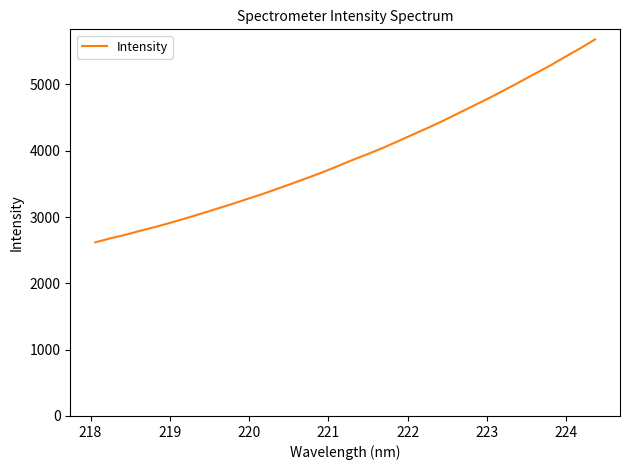

True or false: the data has more than 2 interior local peaks.

False